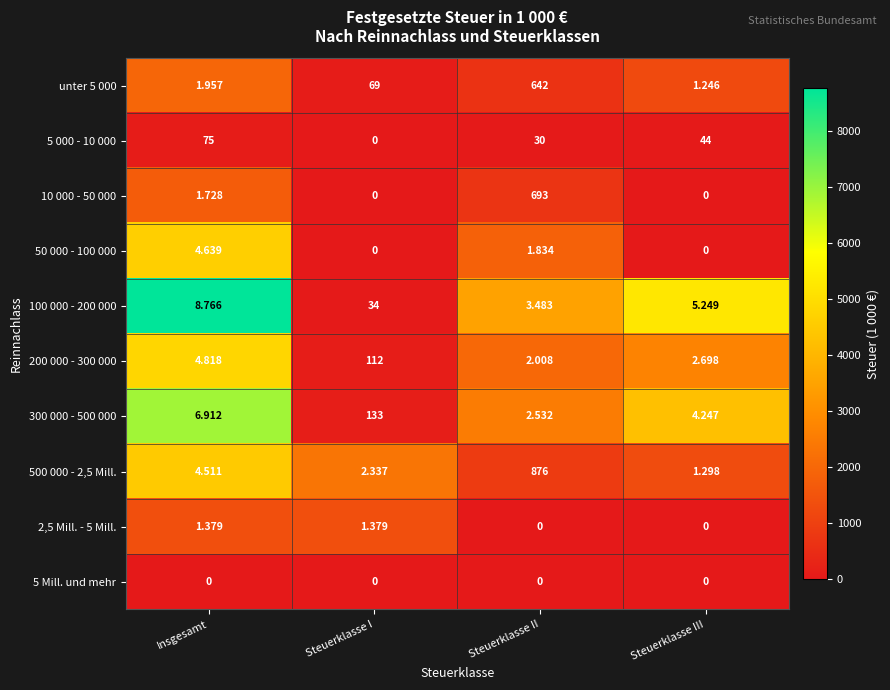

List the series in order of their peak value, highest first.

100 000 - 200 000, 300 000 - 500 000, 200 000 - 300 000, 50 000 - 100 000, 500 000 - 2,5 Mill., unter 5 000, 10 000 - 50 000, 2,5 Mill. - 5 Mill., 5 000 - 10 000, 5 Mill. und mehr